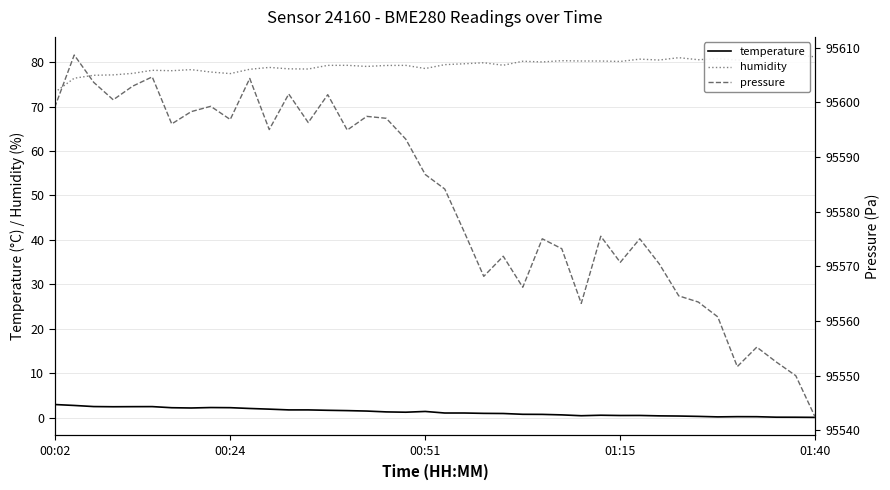

What is the value of the pressure point at the 36th from the left?

95551.7